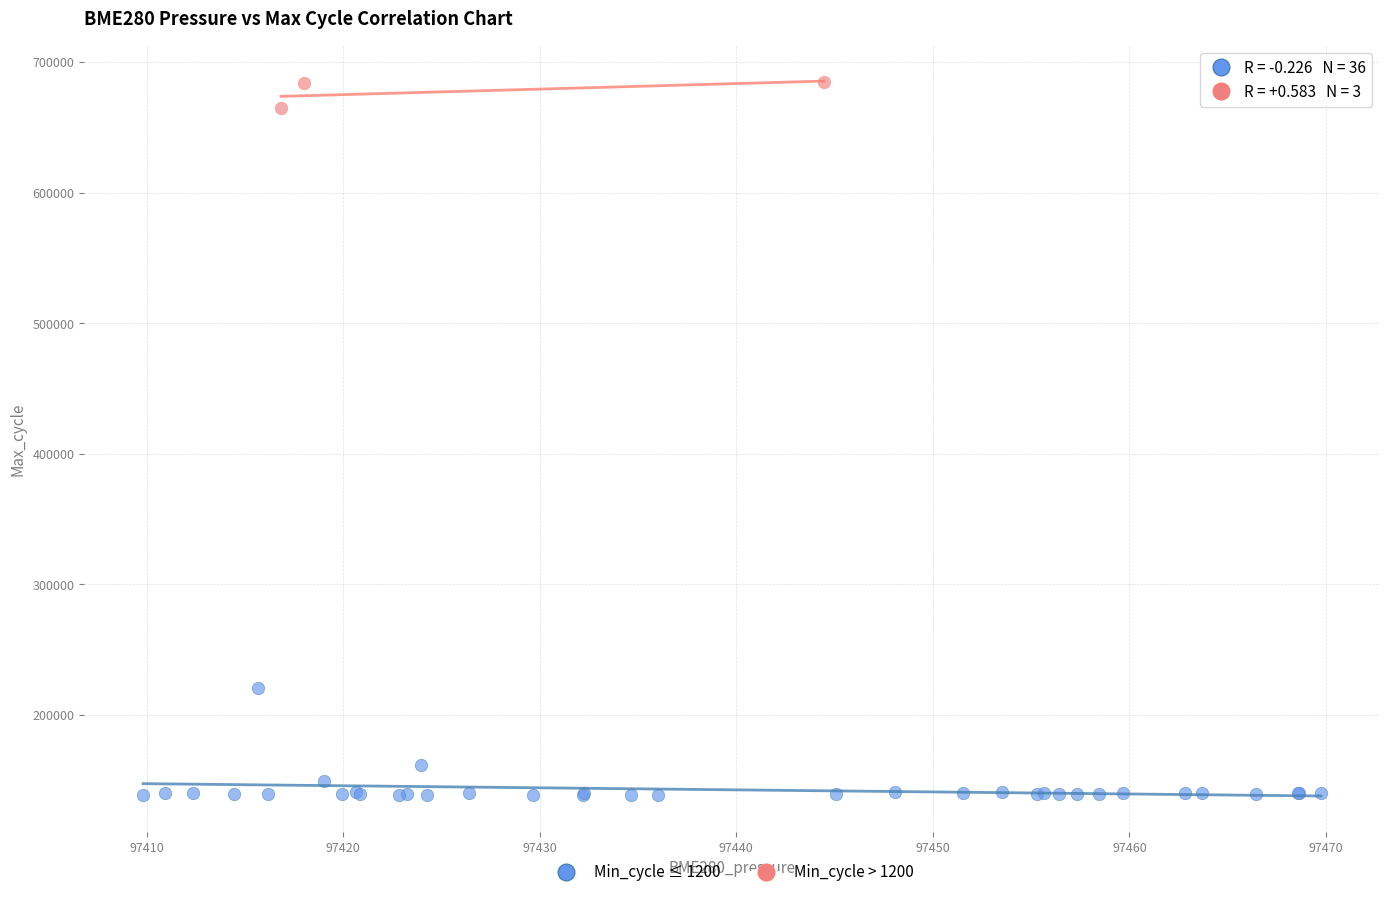

Which series contains the highest Y value?

Min_cycle > 1200